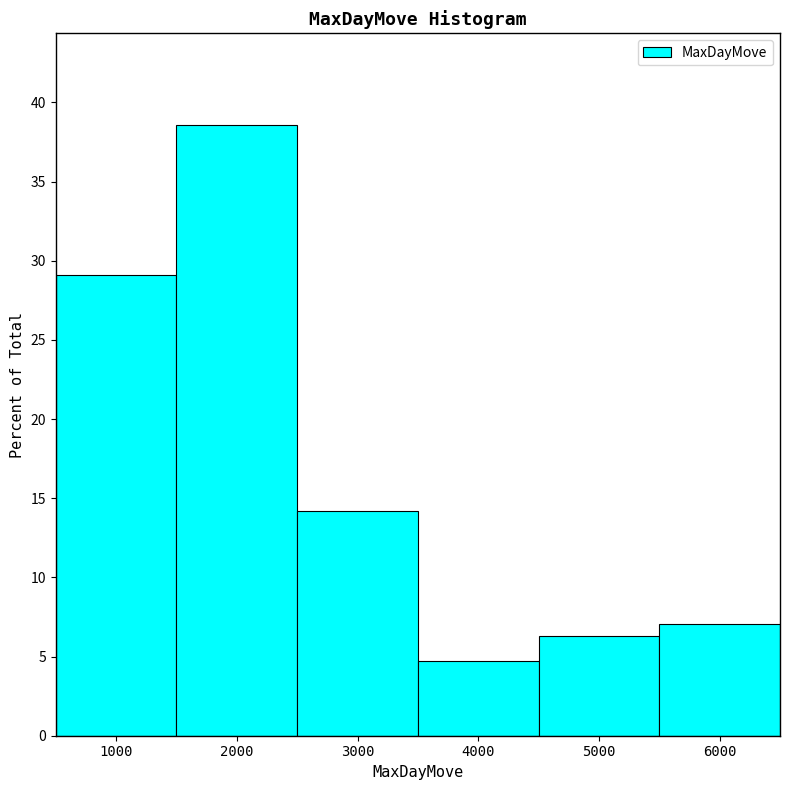

Reading left to right, list every bar in this chart as the range it spans on the x-axis followed by its height. The values are not printed on the chart, so give them approximately, as read against the axis.

500 to 1500: 29.0
1500 to 2500: 38.5
2500 to 3500: 14.0
3500 to 4500: 4.5
4500 to 5500: 6.5
5500 to 6500: 7.0